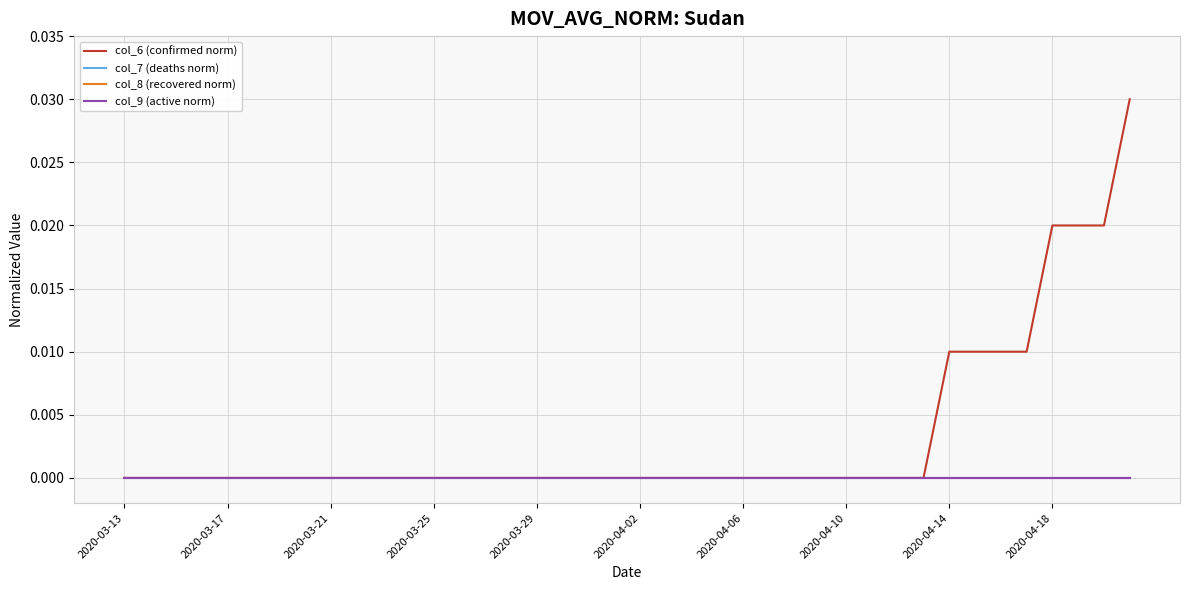

Which category has the highest value in the col_8 (recovered norm) series?

2020-03-13